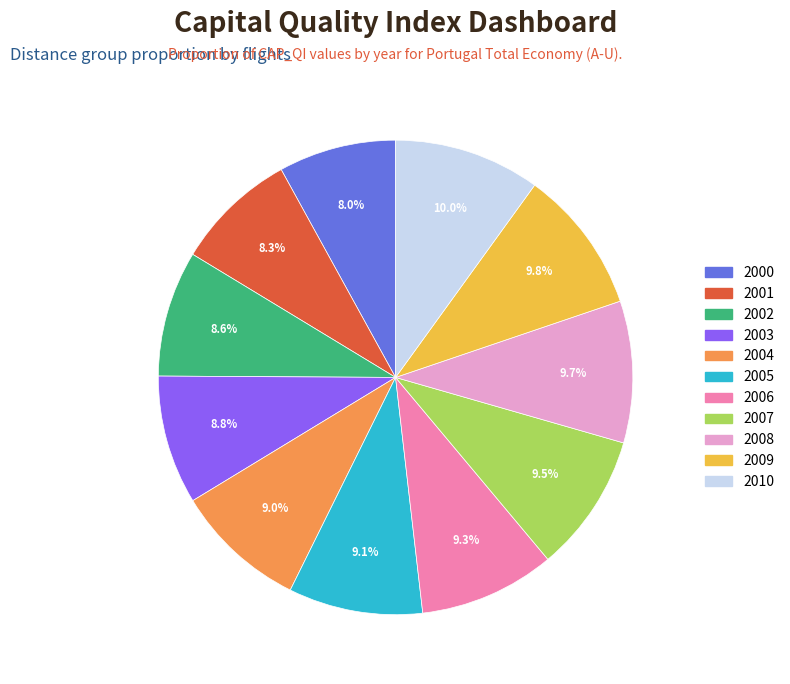

Approximately how many times larger is the value at 2003 compared to 2000?

1.1